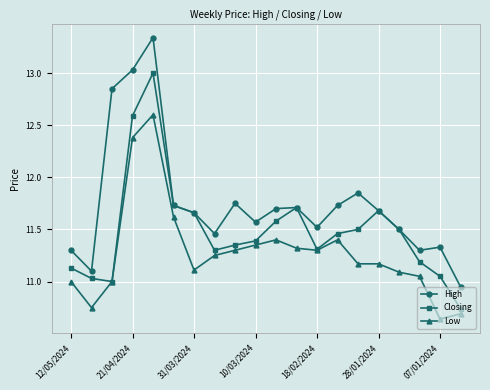

What is the value of the Low point at the 5th from the left?

12.6